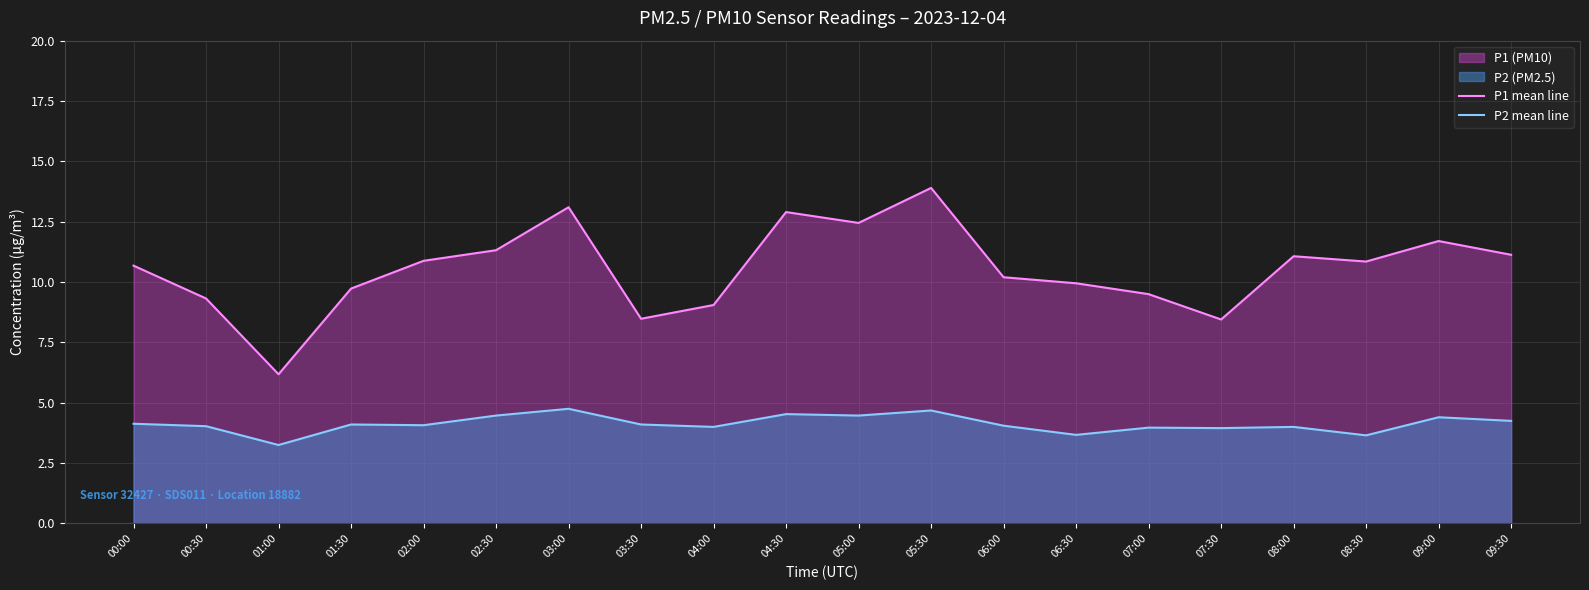

True or false: P2 mean line and P1 mean line intersect in this chart.

False